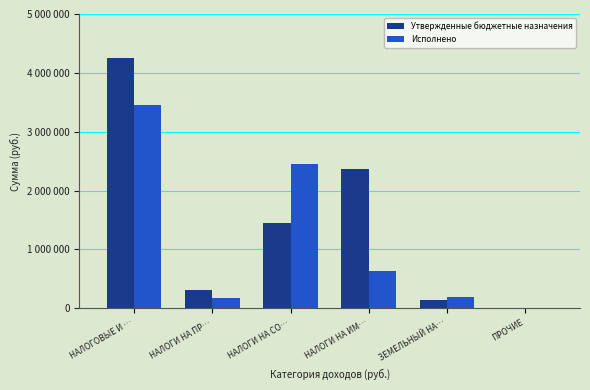

What is the difference between the maximum and minimum values in the Исполнено series?

3455452.9